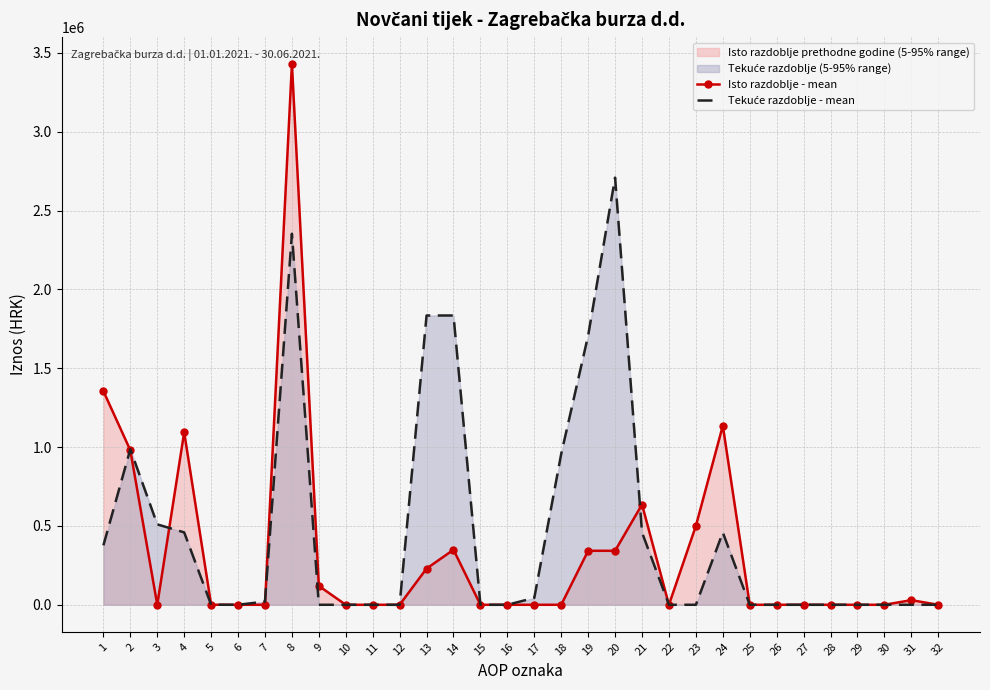

Reading left to right, transcribe all the data shown in this chart.

Isto razdoblje - mean: 1355082	979901	0	1093996	273	0	0	3429252	119354	0	0	0	229559	348913	0	0	0	0	342455	342455	635776	0	500000	1135776	0	0	0	0	0	0	29284	0
Tekuće razdoblje - mean: 376794	986782	509990	459083	312	0	20320	2353281	0	0	0	0	1834664	1834664	0	0	43716	957313	1707982	2709011	458548	0	0	458548	0	0	0	0	0	0	0	0